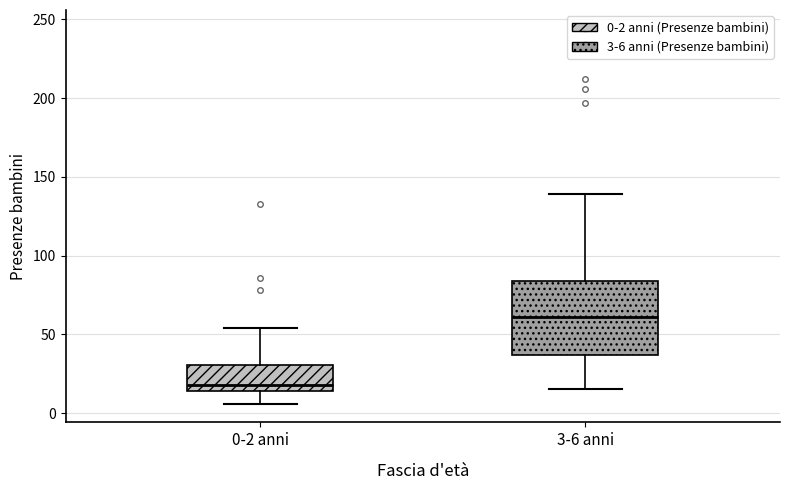

Which box has the lowest median line?

0-2 anni